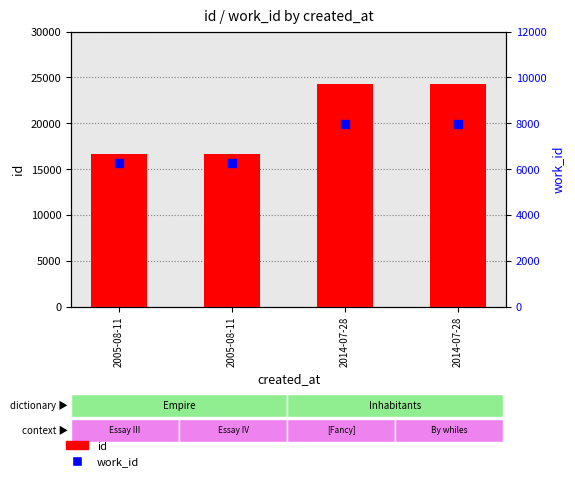

What is the label of the 4th bar from the left?

2014-07-28